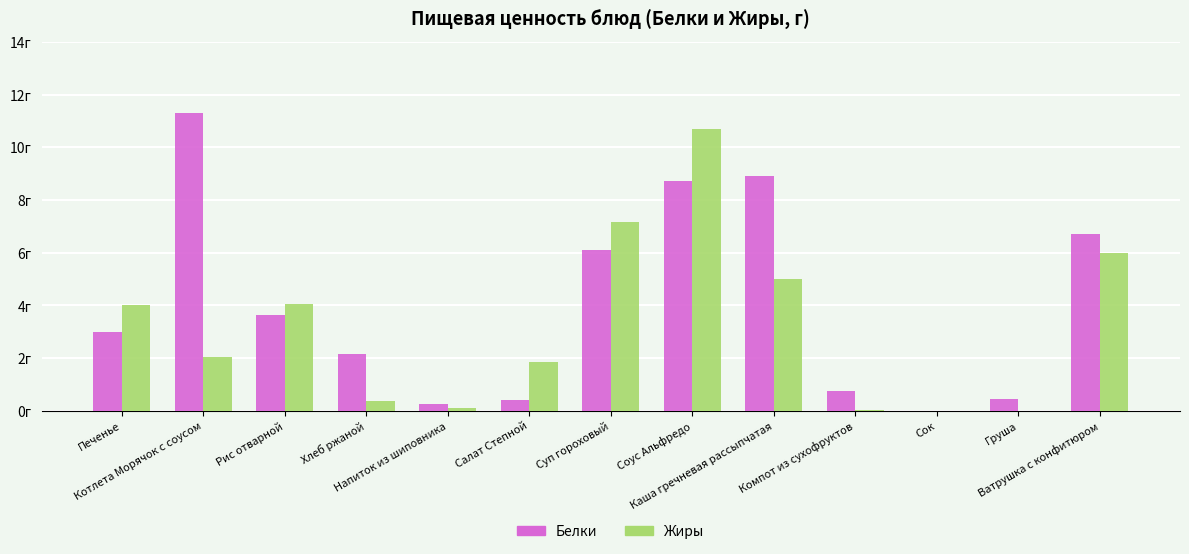

What are all the series names shown in the legend?

Белки, Жиры